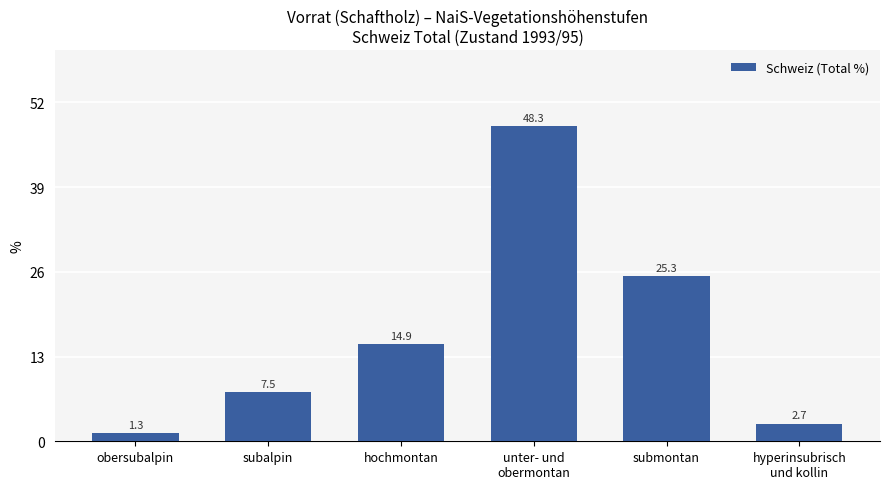

What is the greatest value displayed?

48.3